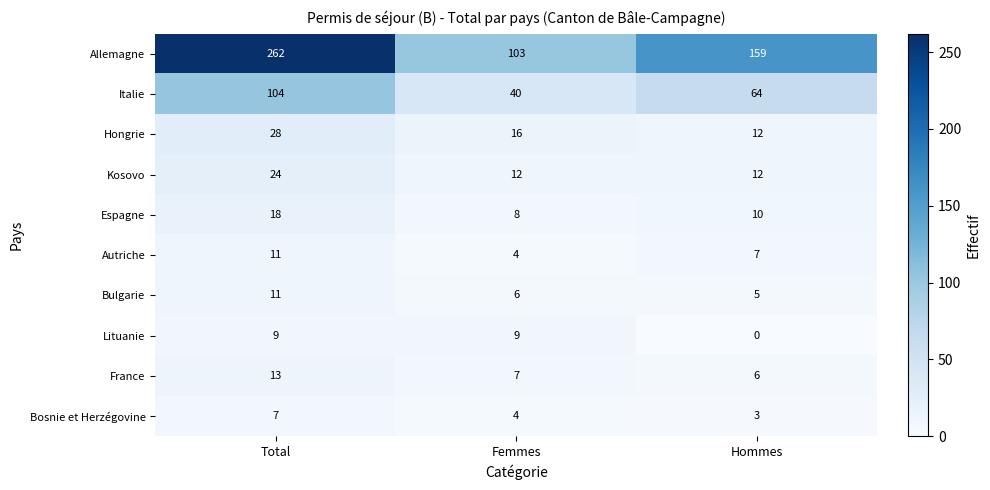

Reading right to left, extract all data points from this chart.

Allemagne: 159	103	262
Italie: 64	40	104
Hongrie: 12	16	28
Kosovo: 12	12	24
Espagne: 10	8	18
Autriche: 7	4	11
Bulgarie: 5	6	11
Lituanie: 0	9	9
France: 6	7	13
Bosnie et Herzégovine: 3	4	7